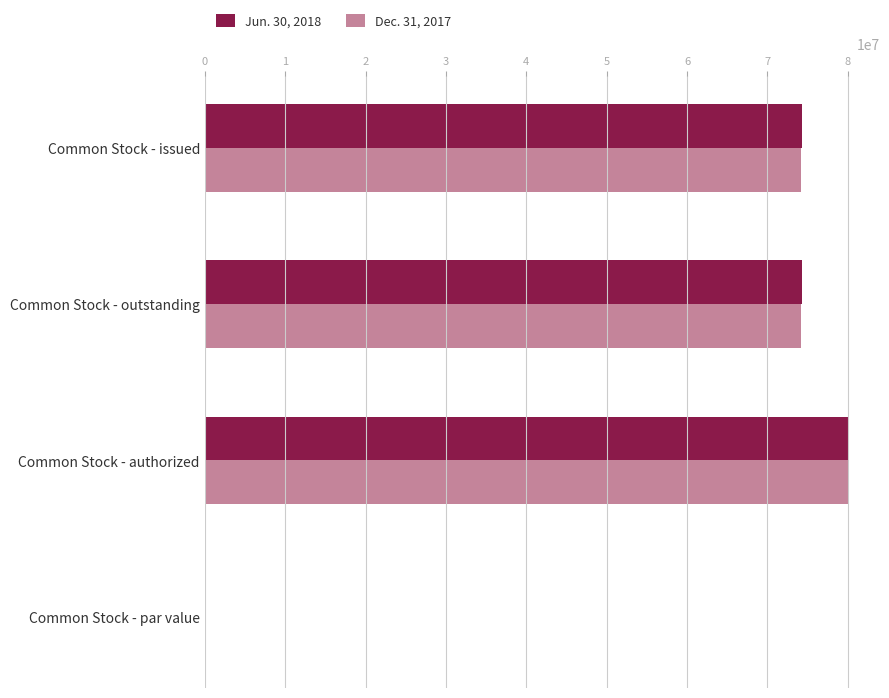

The value of Jun. 30, 2018 at Common Stock - issued is 74254590.0. True or false?

True